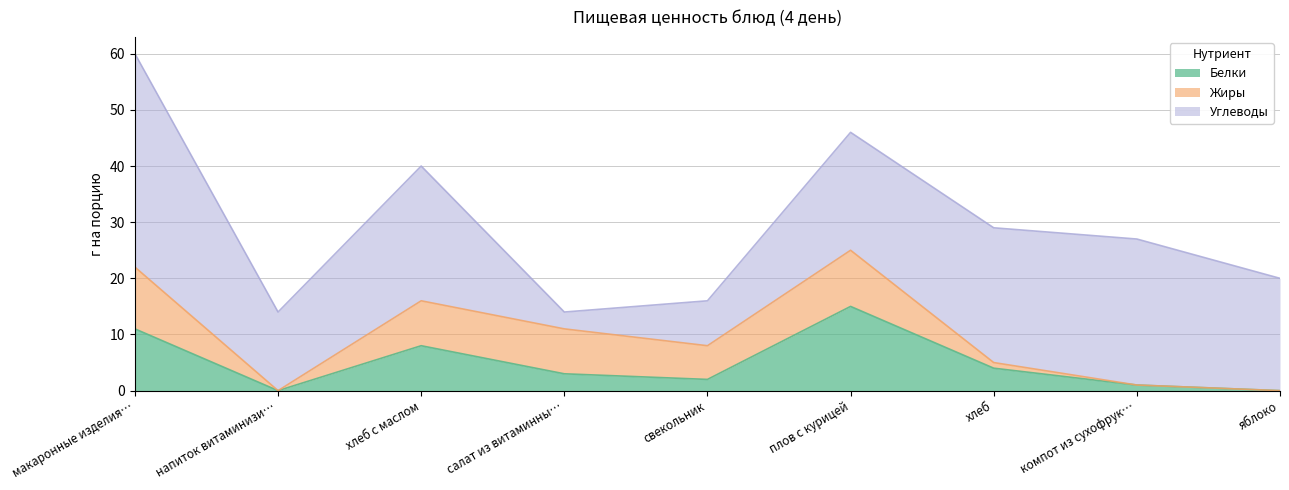

What value does the Белки series have at компот из сухофруктов?

1